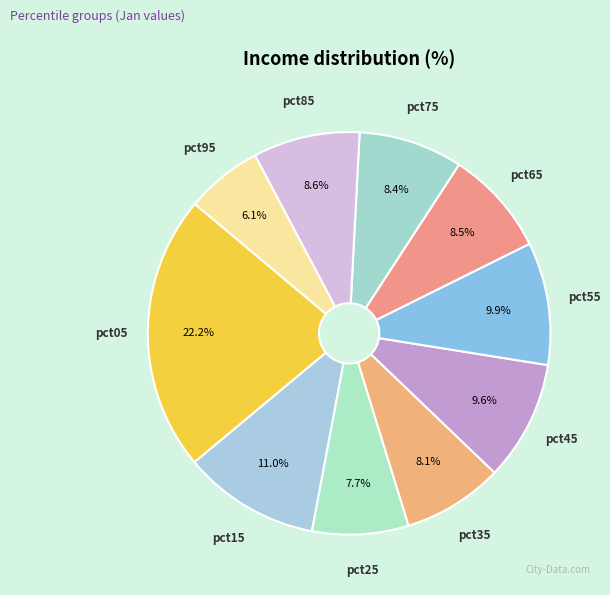

To the nearest percent, what is the difference between the largest and smallest slice percentages?

16%